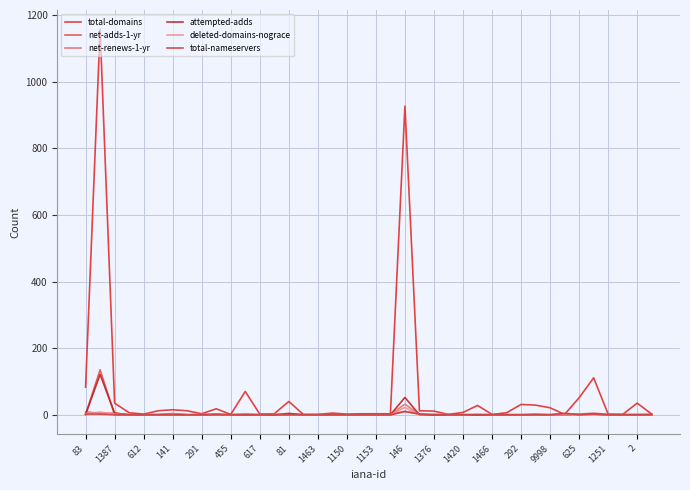

How many lines are shown in the chart?

6